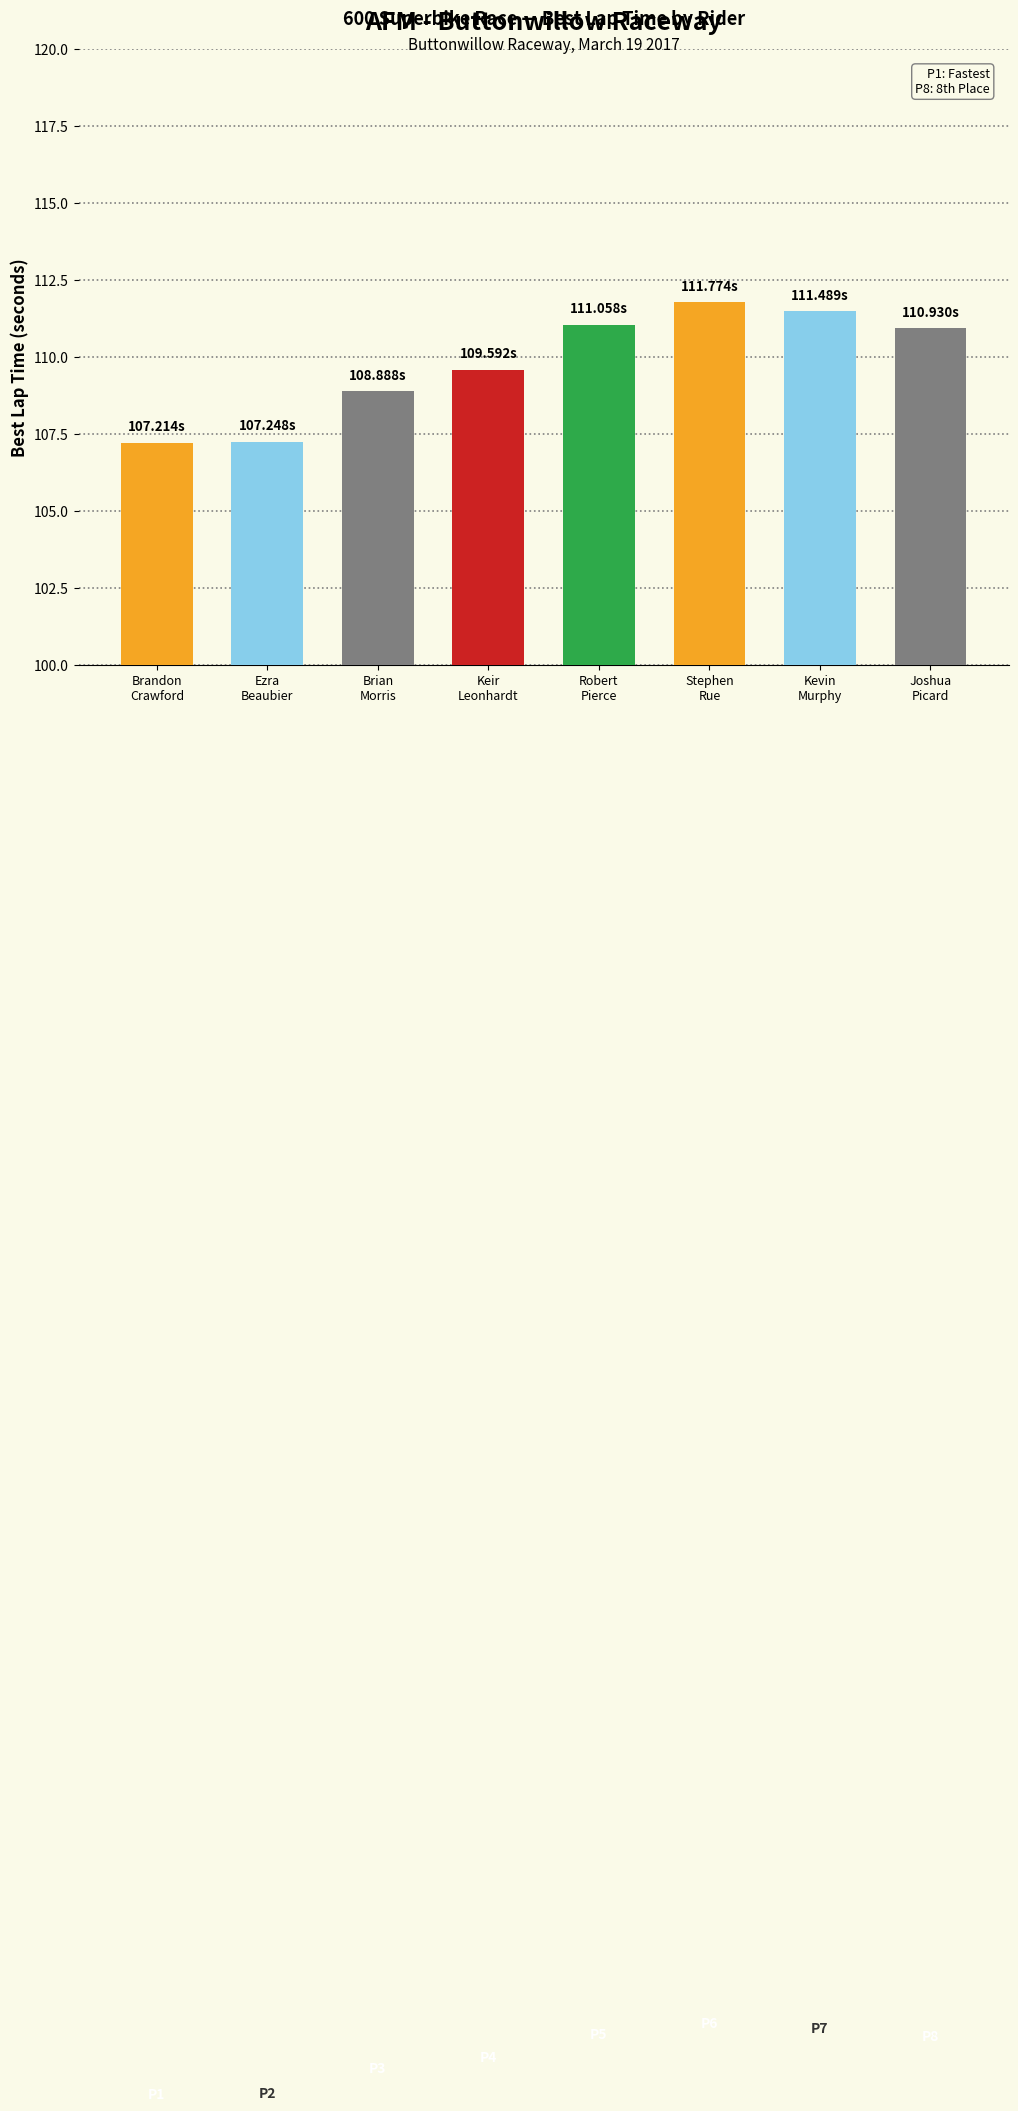

Is it true that the value at Brandon
Crawford is 22.7?

False